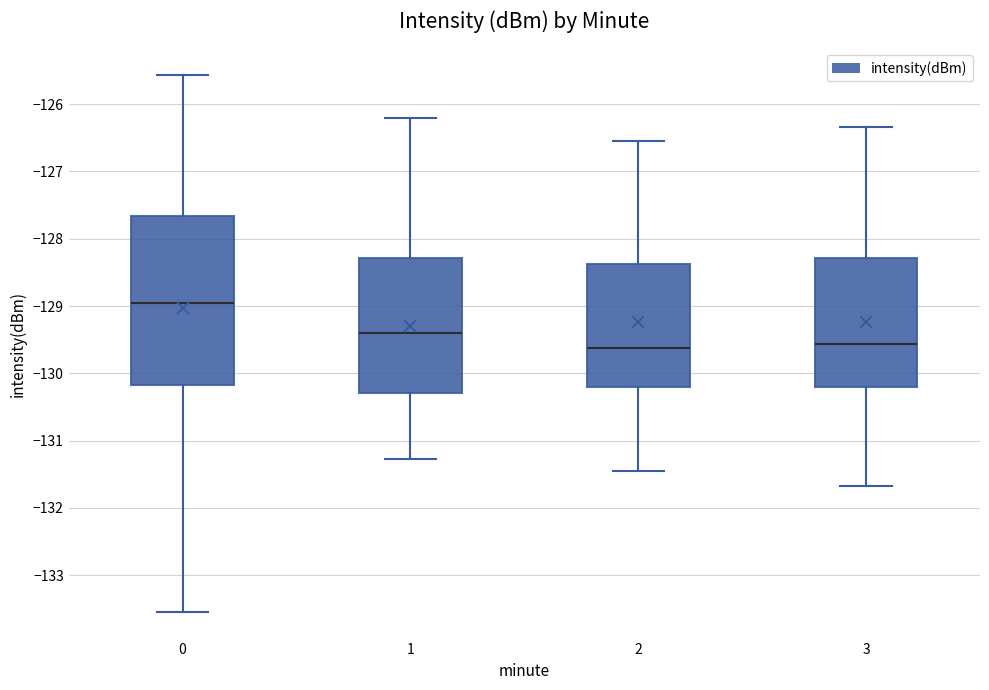

Which box is the tallest, from its lower edge to its upper edge?

0